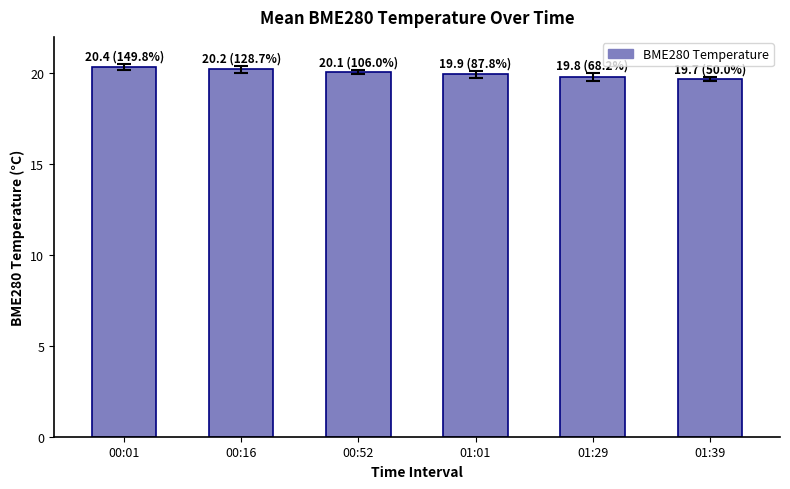

What is the label of the 4th bar from the left?

01:01